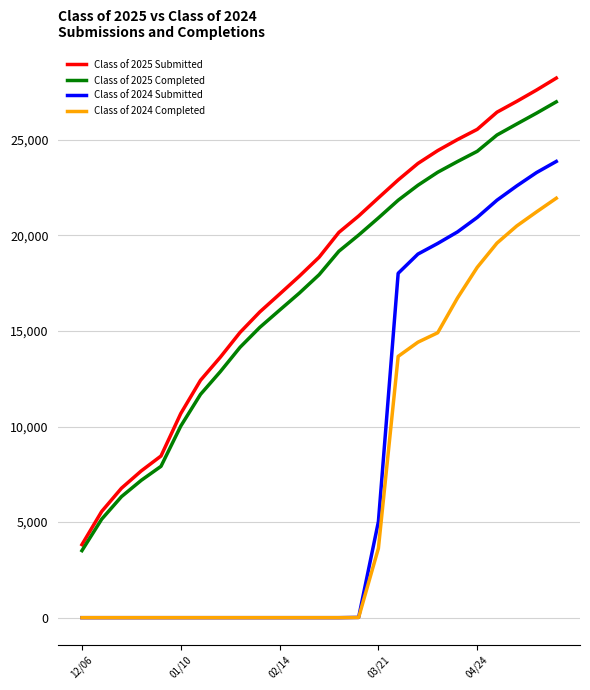

Rank the series by their maximum value, from highest to lowest.

Class of 2025 Submitted, Class of 2025 Completed, Class of 2024 Submitted, Class of 2024 Completed